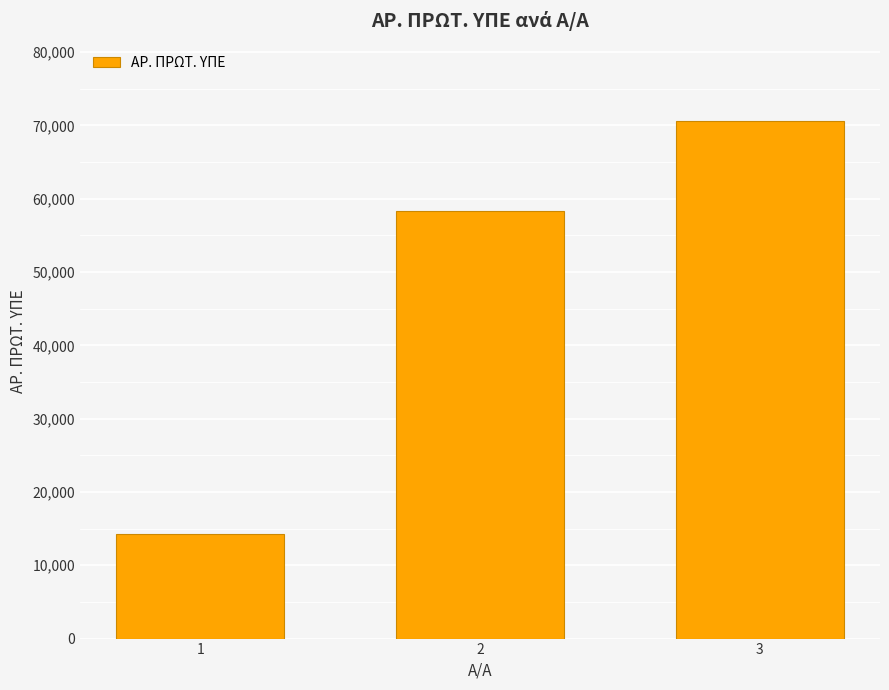

What is the difference between the maximum and second lowest values?

12212